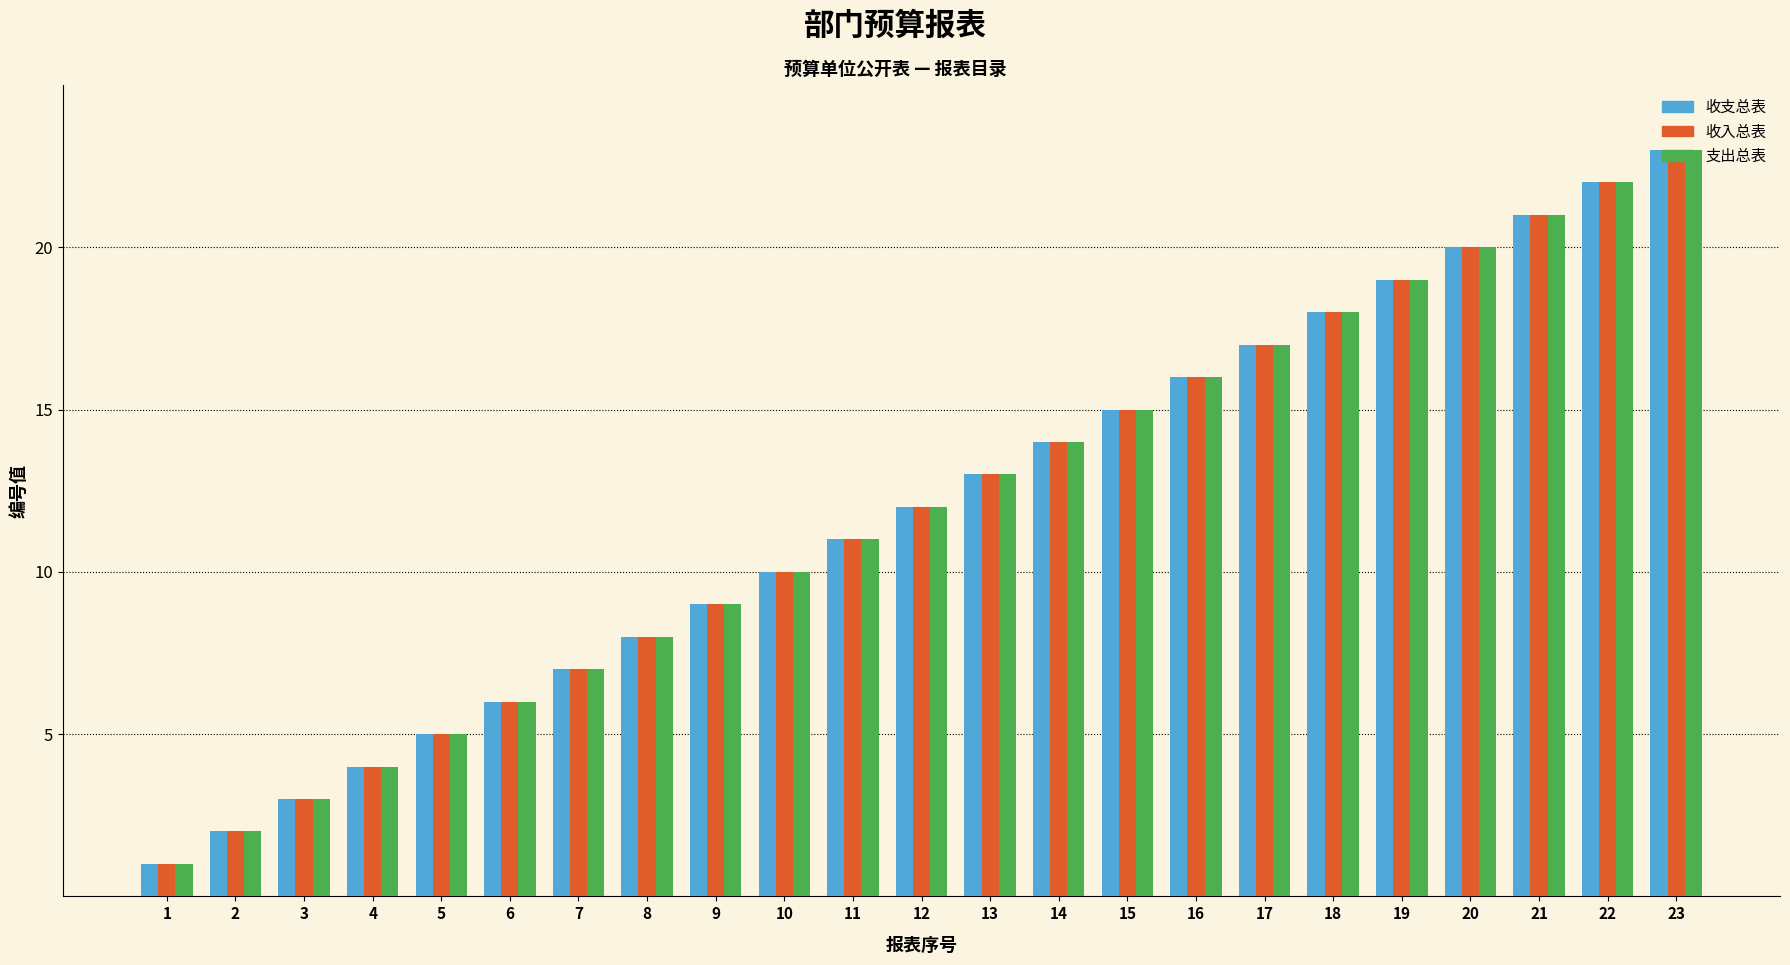

The 收支总表 series shows 6 at 6. True or false?

True